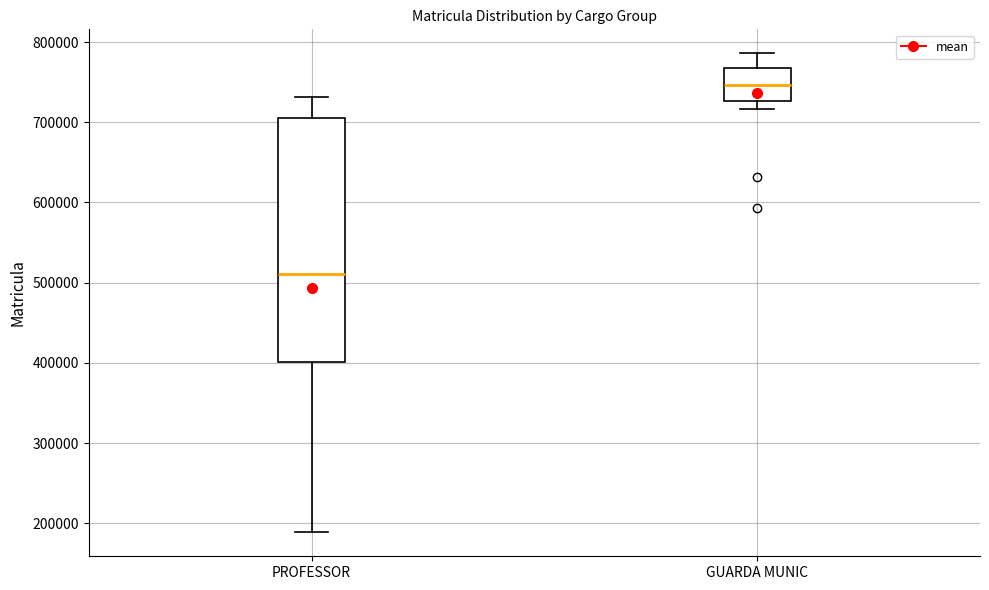

Which box has the lowest median line?

PROFESSOR